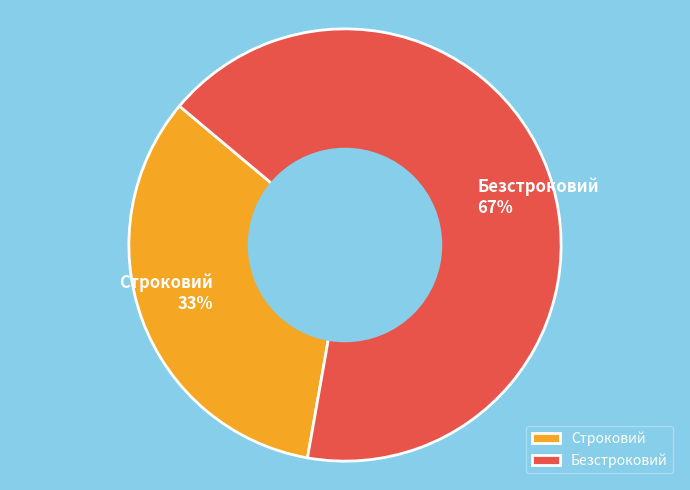

To the nearest percent, what is the combined percentage of Строковий and Безстроковий?

100%